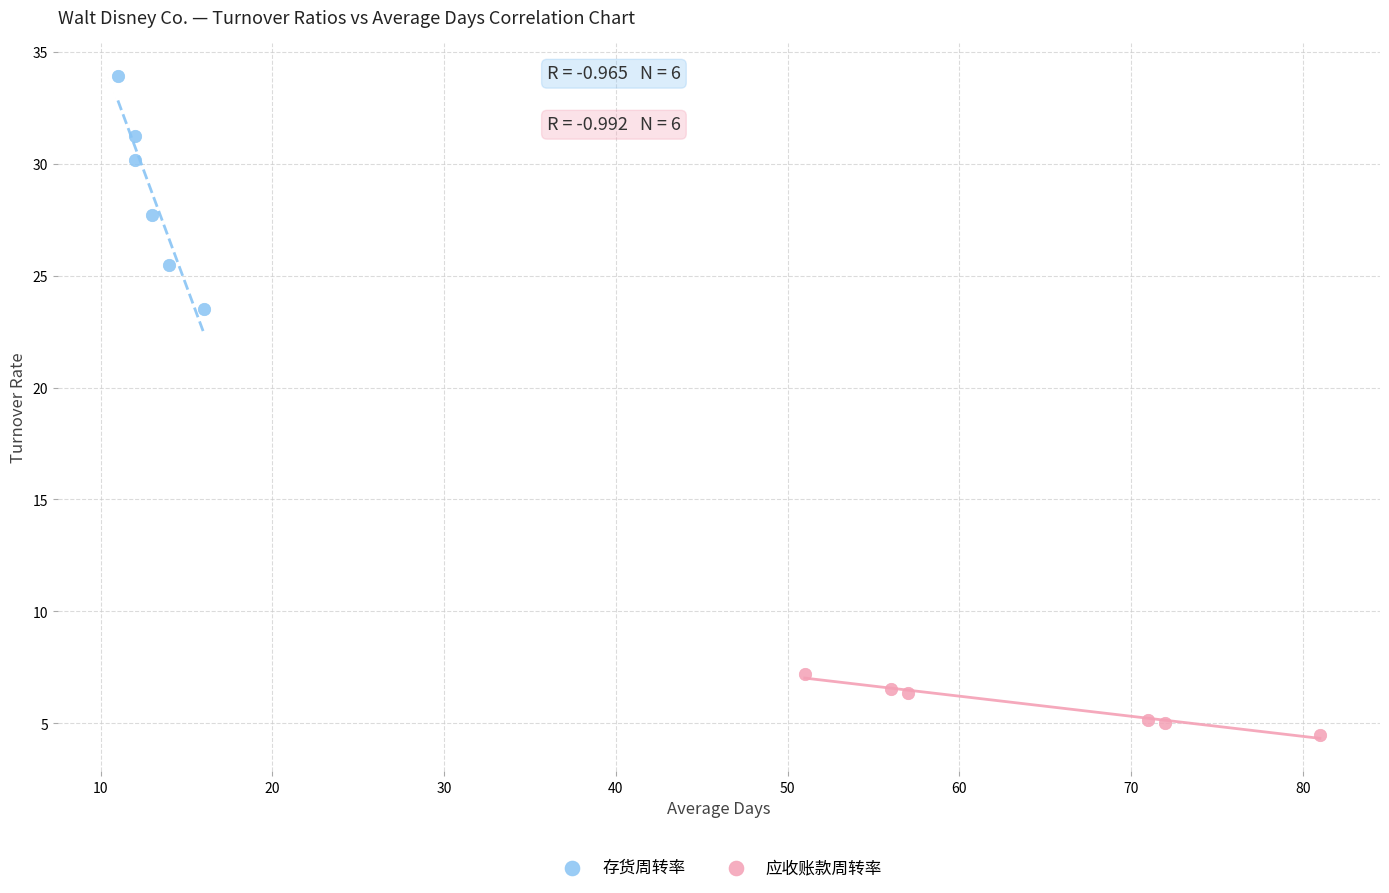

Which series has the largest Y range (max minus min)?

存货周转率